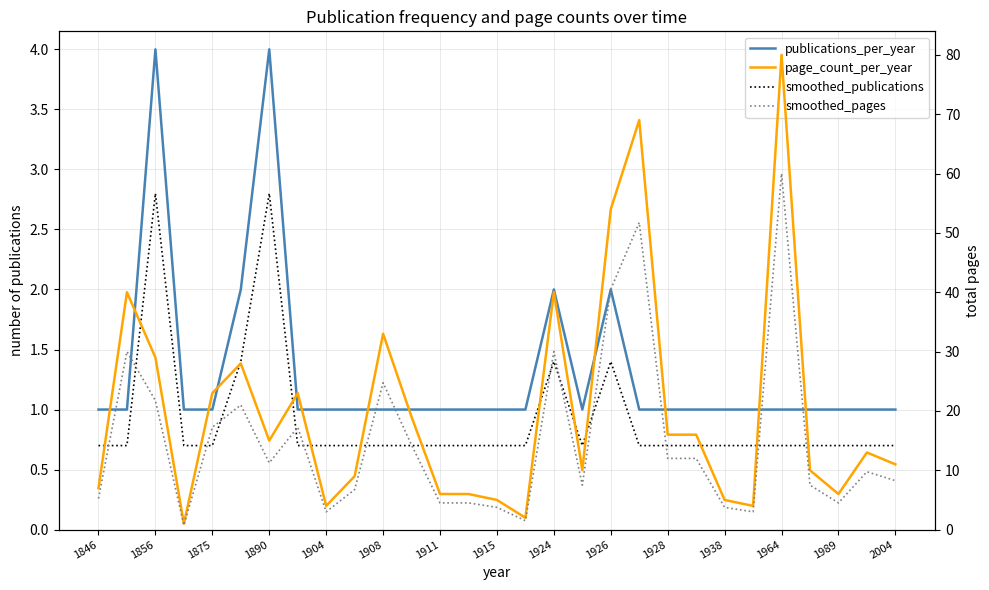

True or false: smoothed_pages has more than 2 interior local peaks.

True